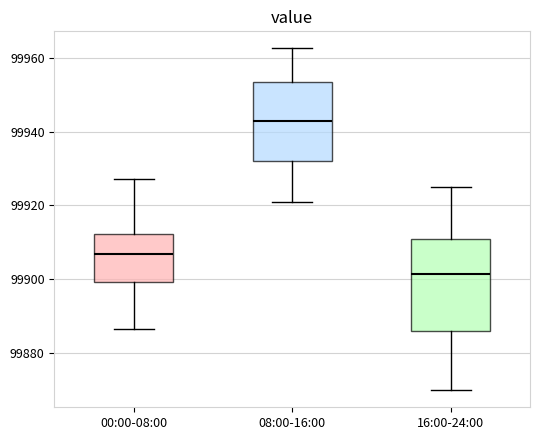

Reading left to right, transcribe this box plot: for each box, give where its median line is, the range the box spans, and where its two whiskers end, as read against the y-axis. The values are not printed on the chart, so give them approximately, as read against the axis.

00:00-08:00: median 99906, box 99900 to 99912, whiskers 99886 to 99928
08:00-16:00: median 99942, box 99932 to 99954, whiskers 99922 to 99962
16:00-24:00: median 99902, box 99886 to 99912, whiskers 99870 to 99926